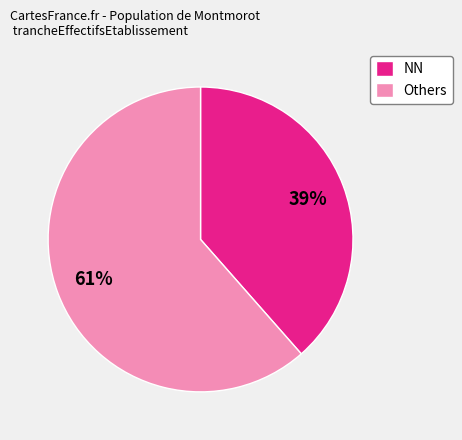

To the nearest percent, what portion does NN represent?

39%